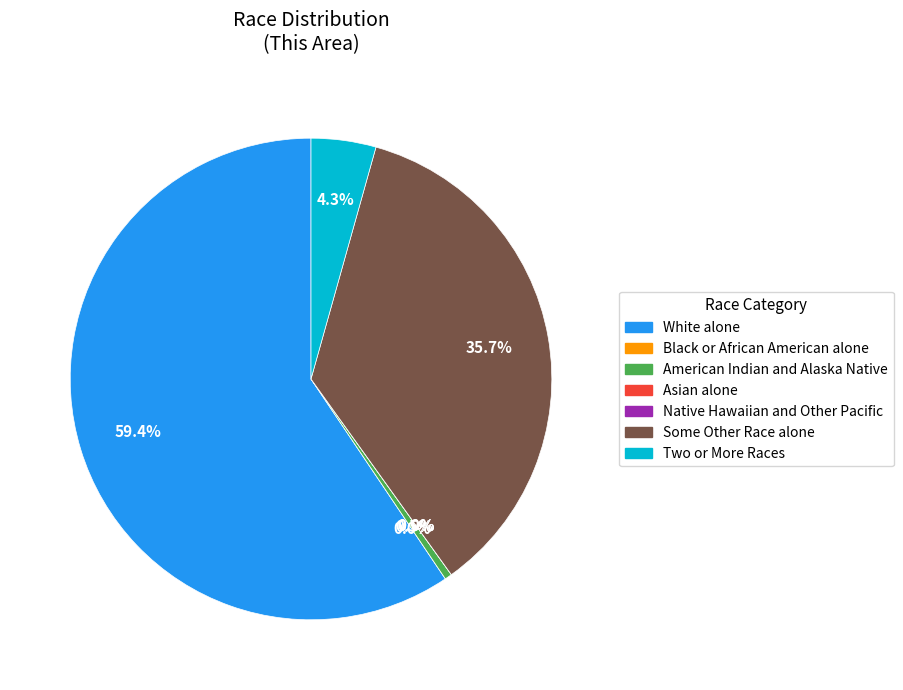

The Native Hawaiian and Other Pacific slice represents 1% of the pie. True or false?

False